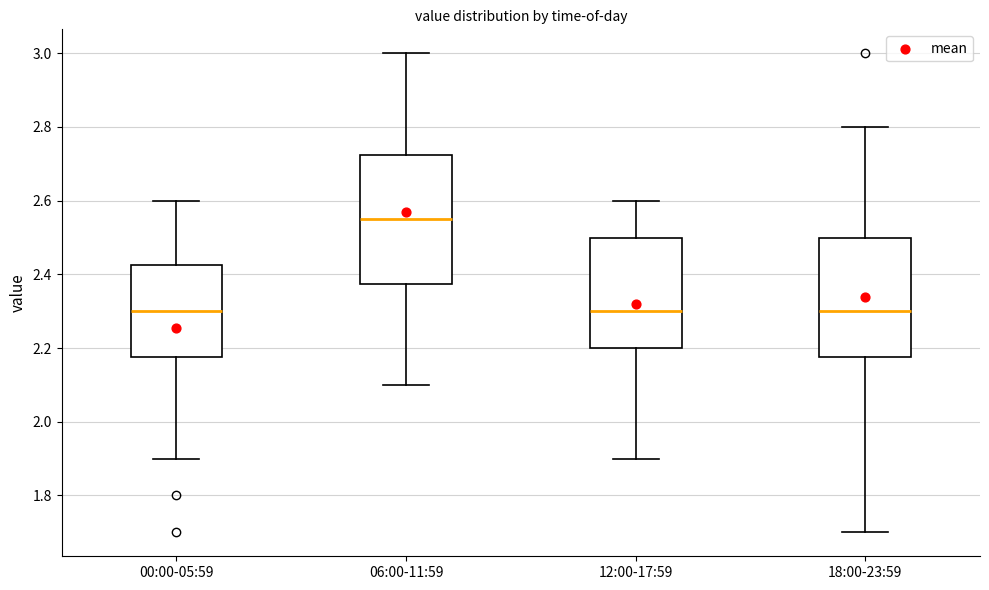

Reading left to right, transcribe this box plot: for each box, give where its median line is, the range the box spans, and where its two whiskers end, as read against the y-axis. The values are not printed on the chart, so give them approximately, as read against the axis.

00:00-05:59: median 2.30, box 2.18 to 2.42, whiskers 1.90 to 2.60
06:00-11:59: median 2.56, box 2.38 to 2.72, whiskers 2.10 to 3.00
12:00-17:59: median 2.30, box 2.20 to 2.50, whiskers 1.90 to 2.60
18:00-23:59: median 2.30, box 2.18 to 2.50, whiskers 1.70 to 2.80